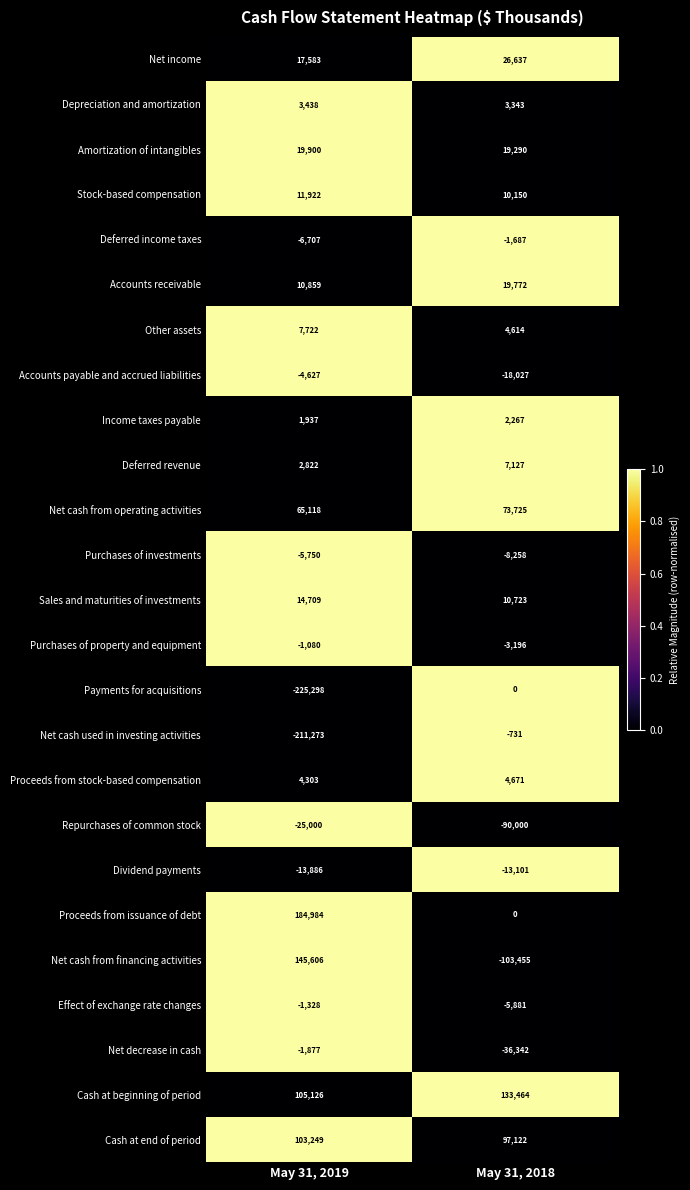

How many distinct data groups are displayed?

25